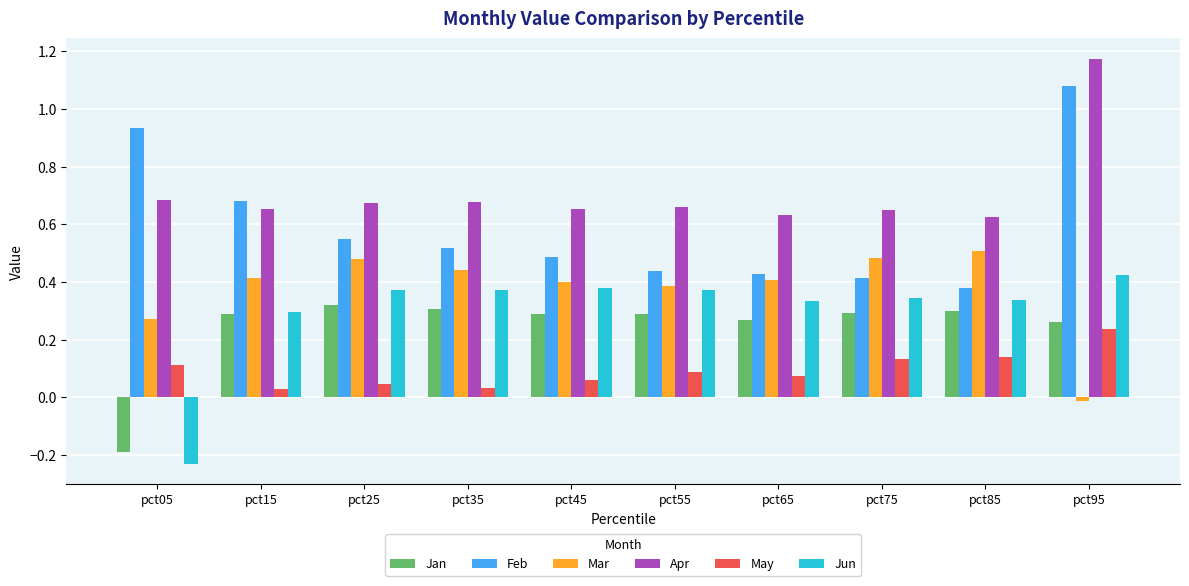

List the series in order of their peak value, highest first.

Apr, Feb, Mar, Jun, Jan, May